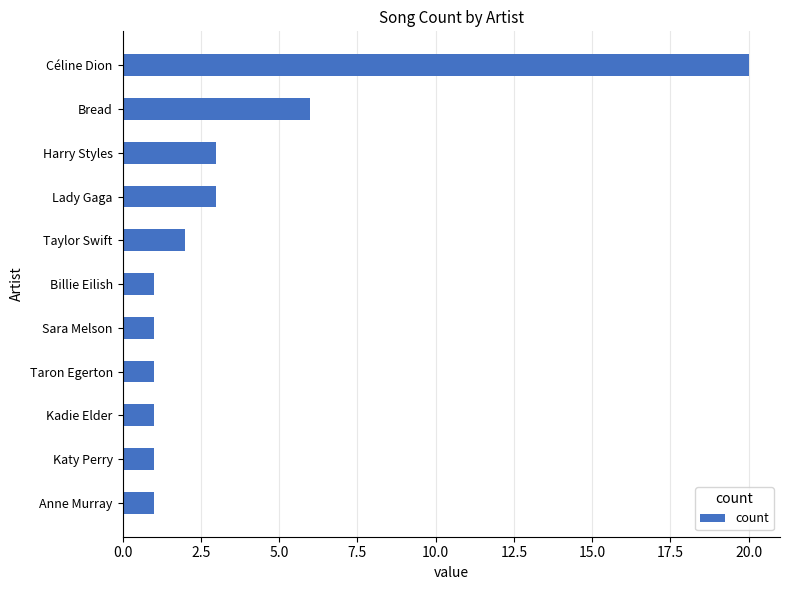

What is the minimum value shown in the chart?

1